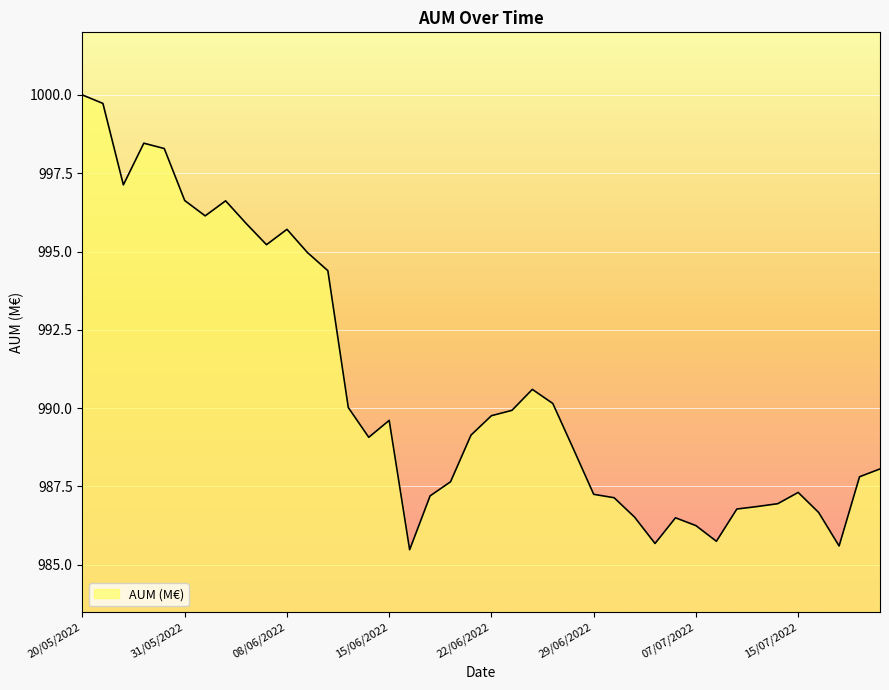

What is the sum of all values?

39627.6